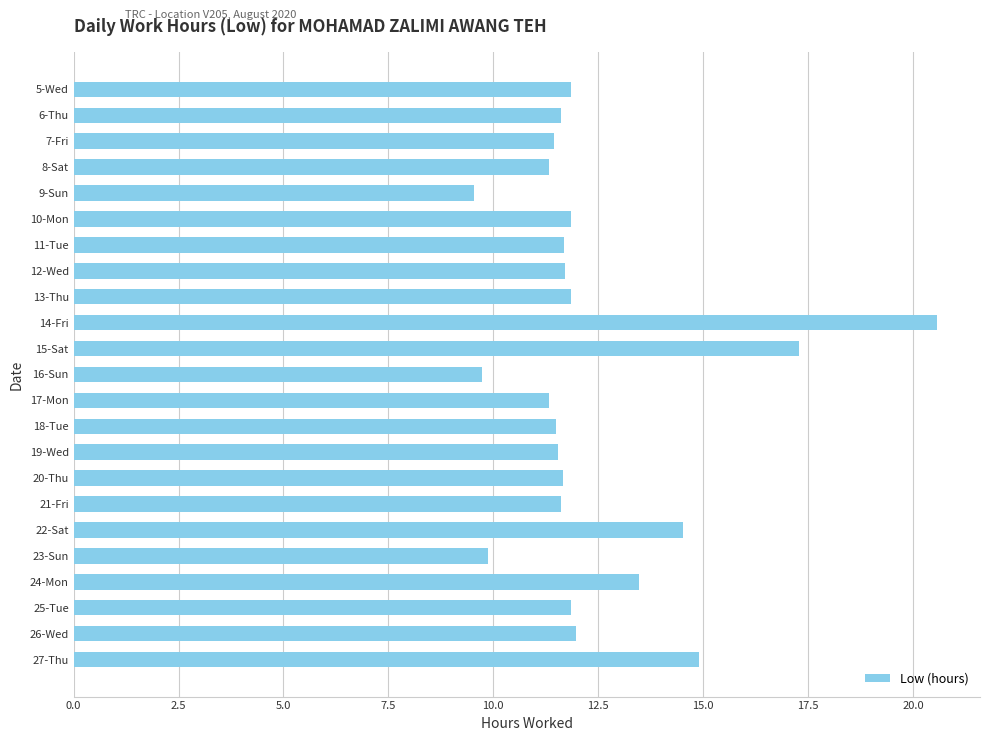

What is the average value?

12.4